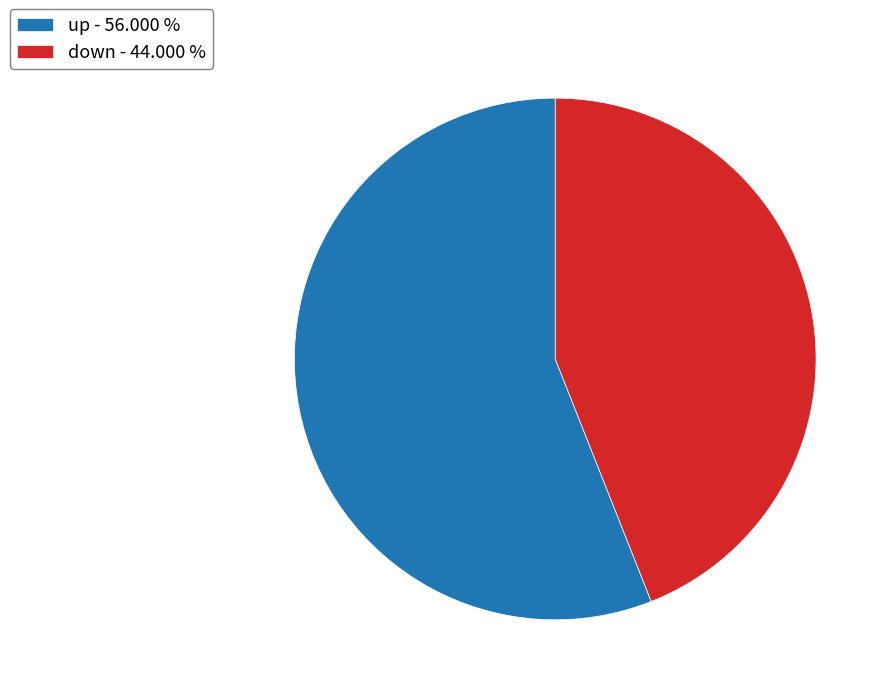

Which slice represents more than half of the pie?

up